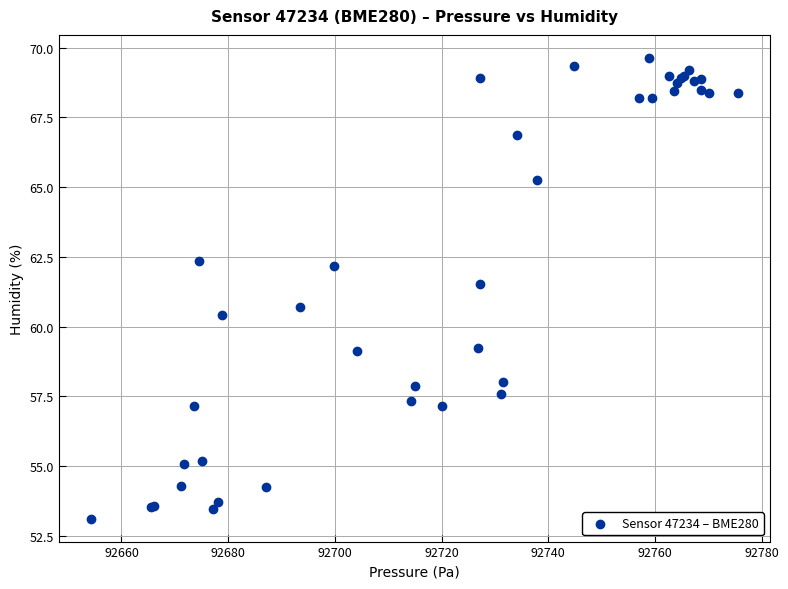

What Y value in the scatter plot is closest to 61?

60.7